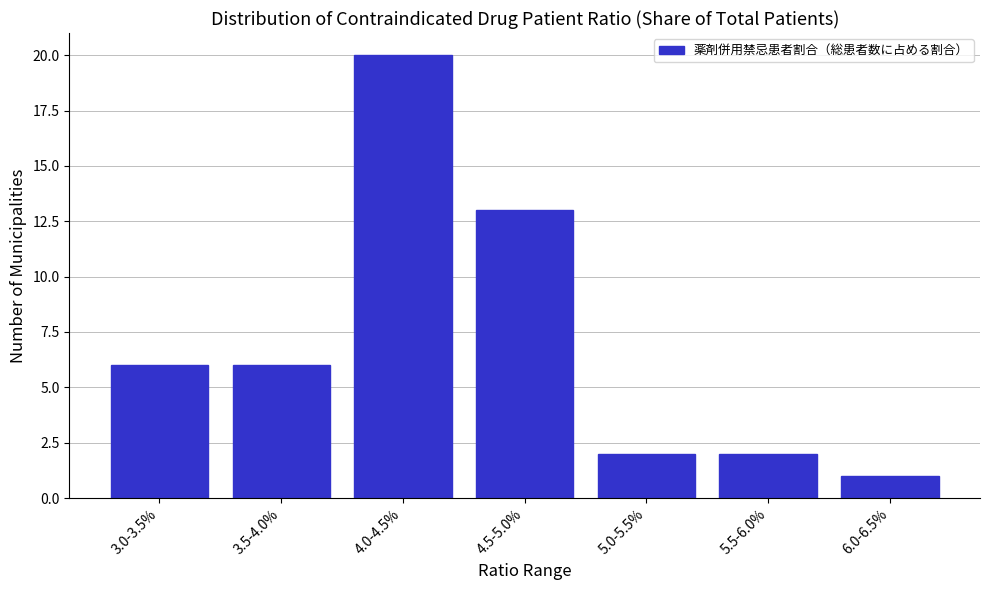

Reading right to left, what are all the values shown in this chart?

1	2	2	13	20	6	6